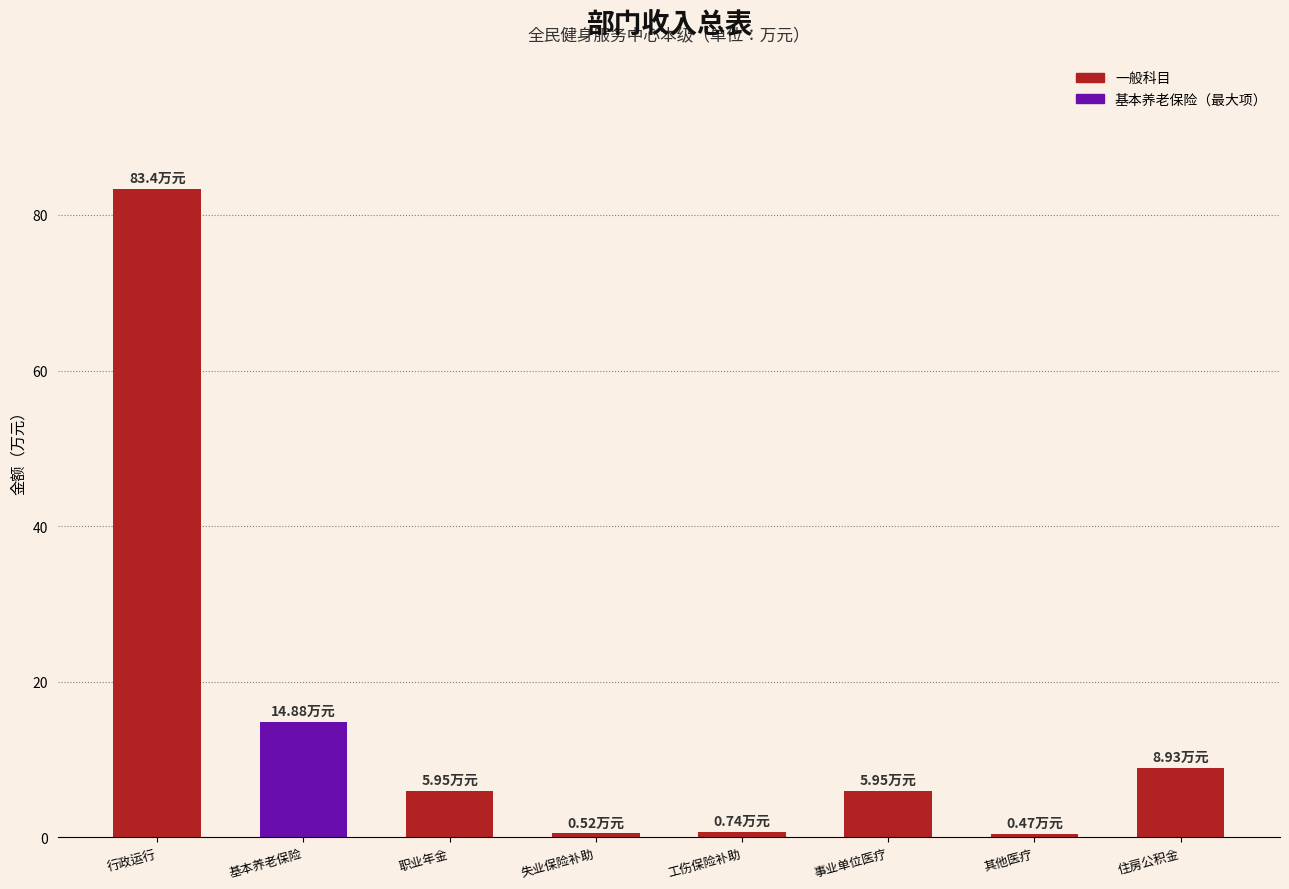

What is the average value?

15.1